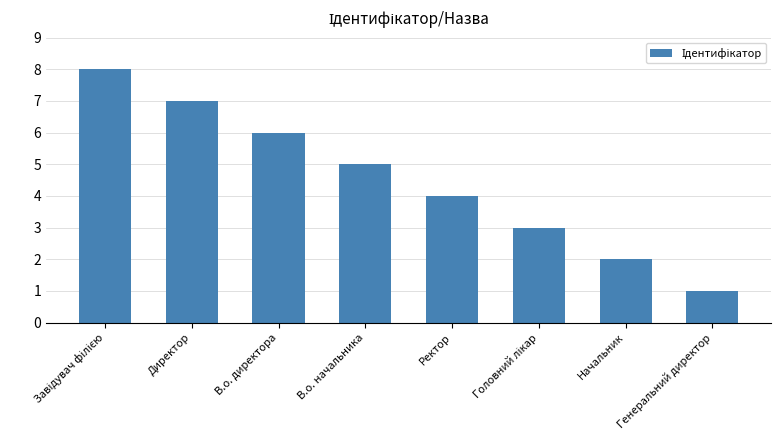

How many distinct data groups are displayed?

1